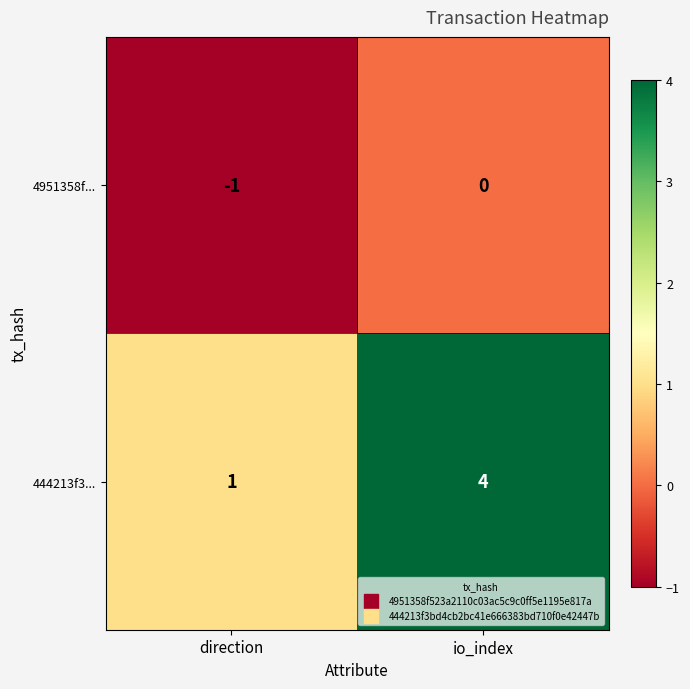

What is the sum of the 444213f3... values at io_index and direction?

5